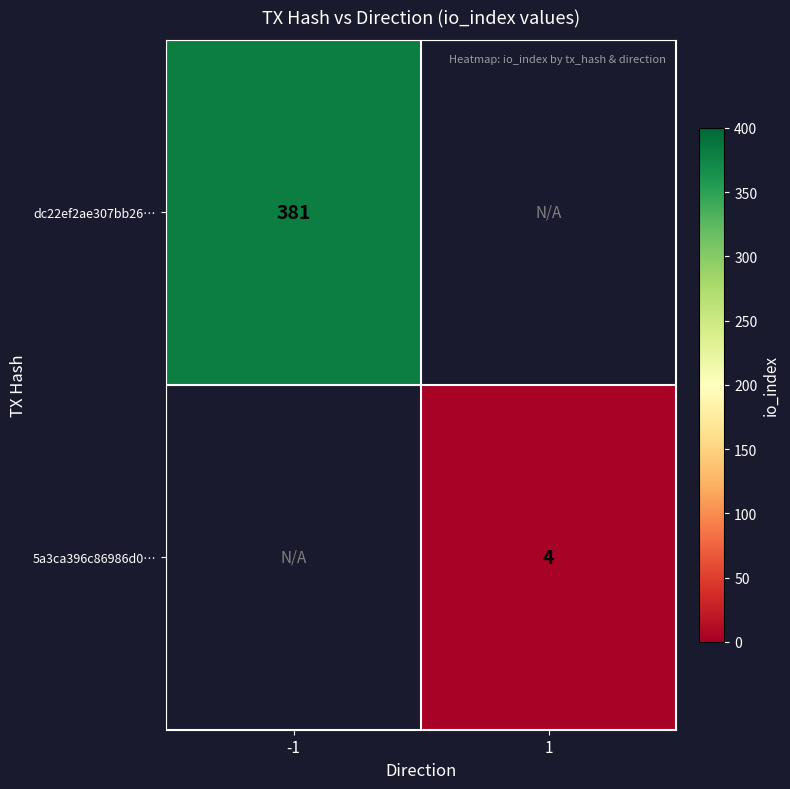

True or false: 5a3ca396c86986d0… has a value of 4 at 1.

True